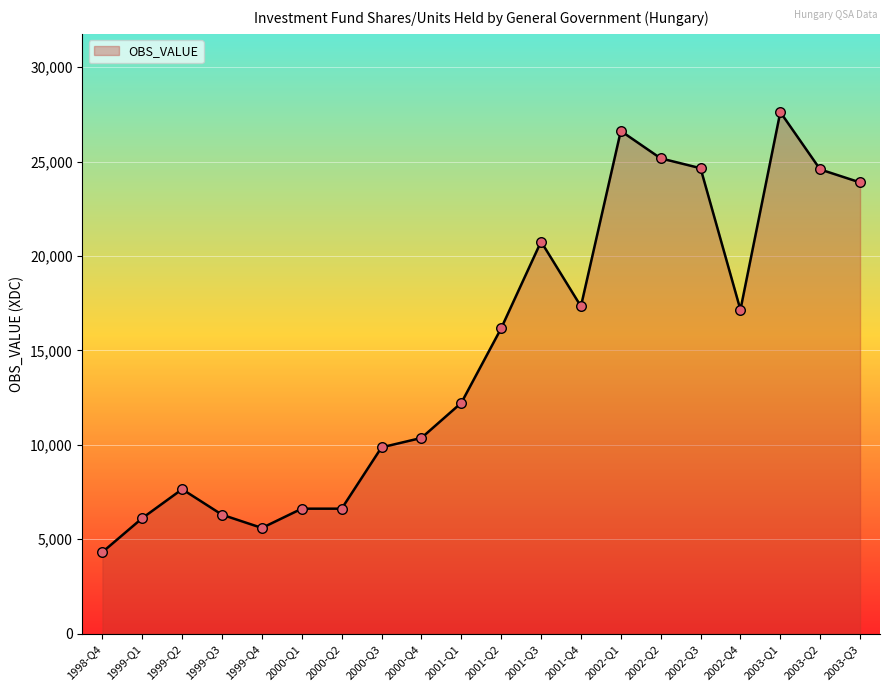

Between 2002-Q3 and 2000-Q2, which is larger?

2002-Q3